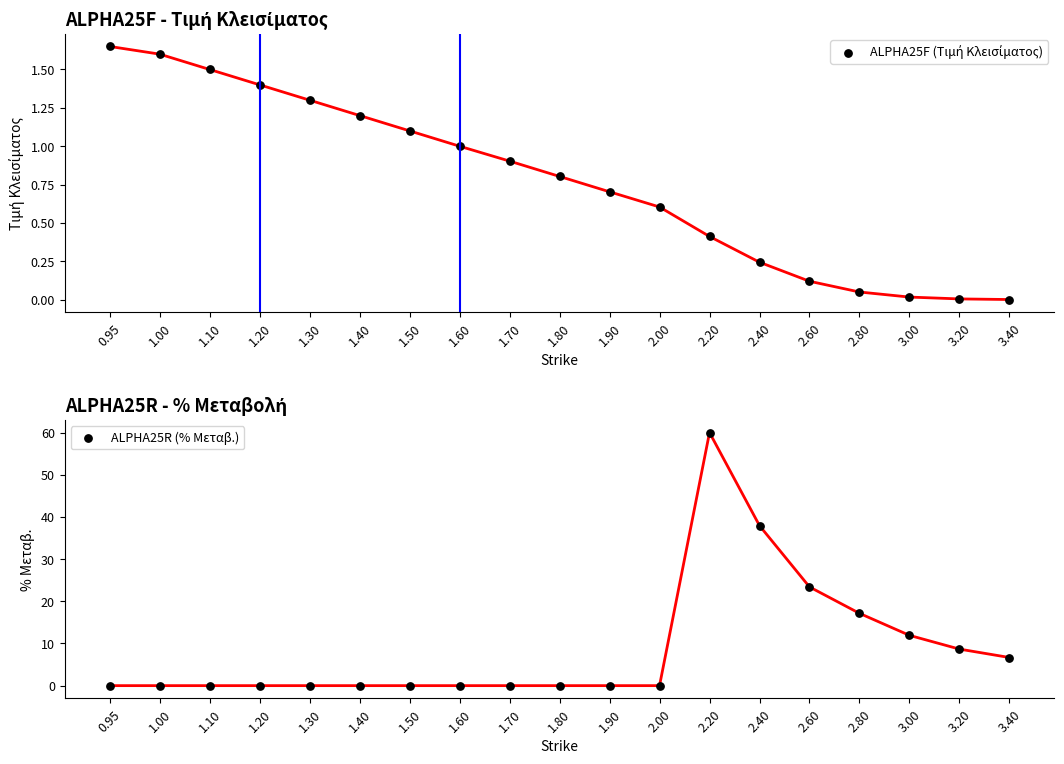

At which category is the sum across all series the highest?

2.20